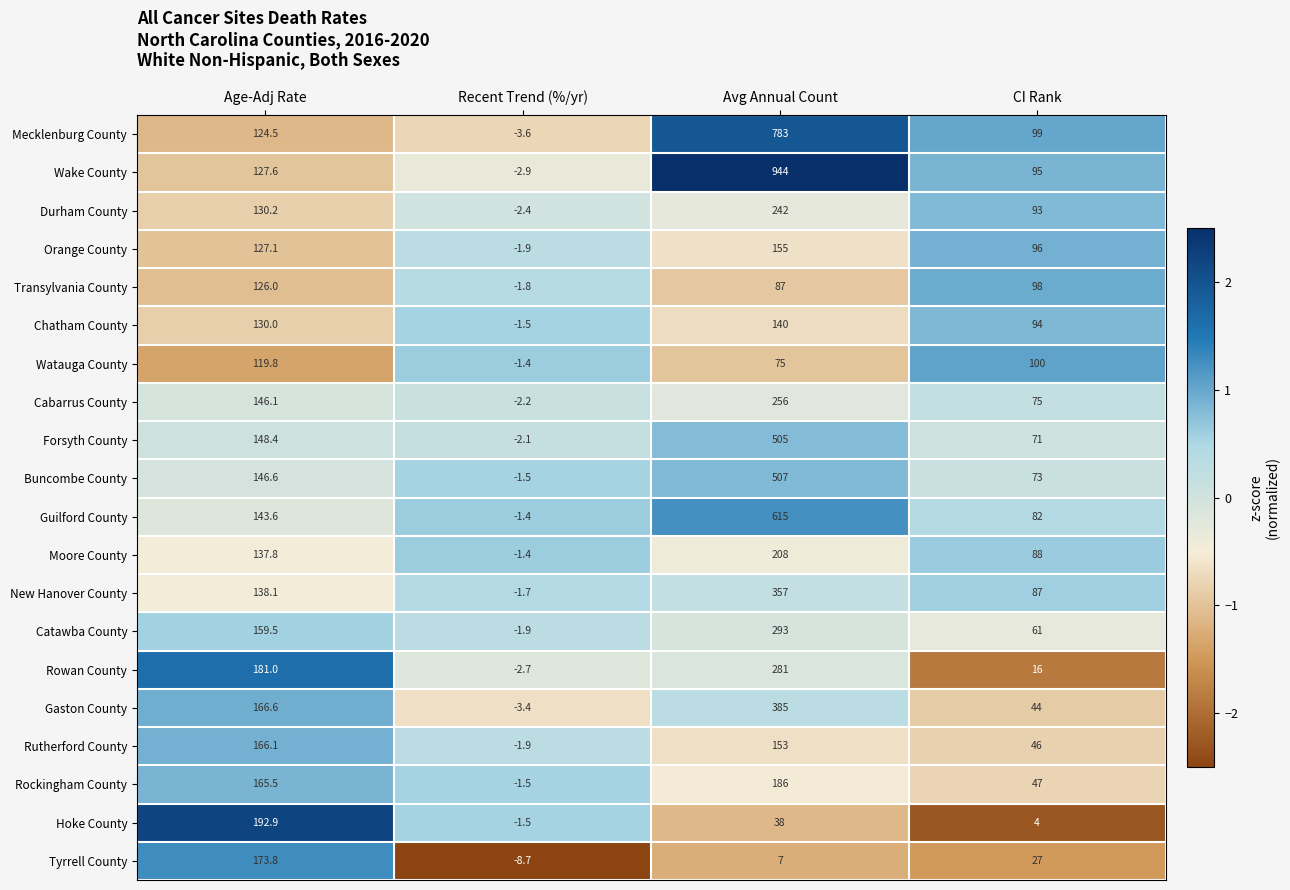

What is the sum of all Buncombe County values?

725.1